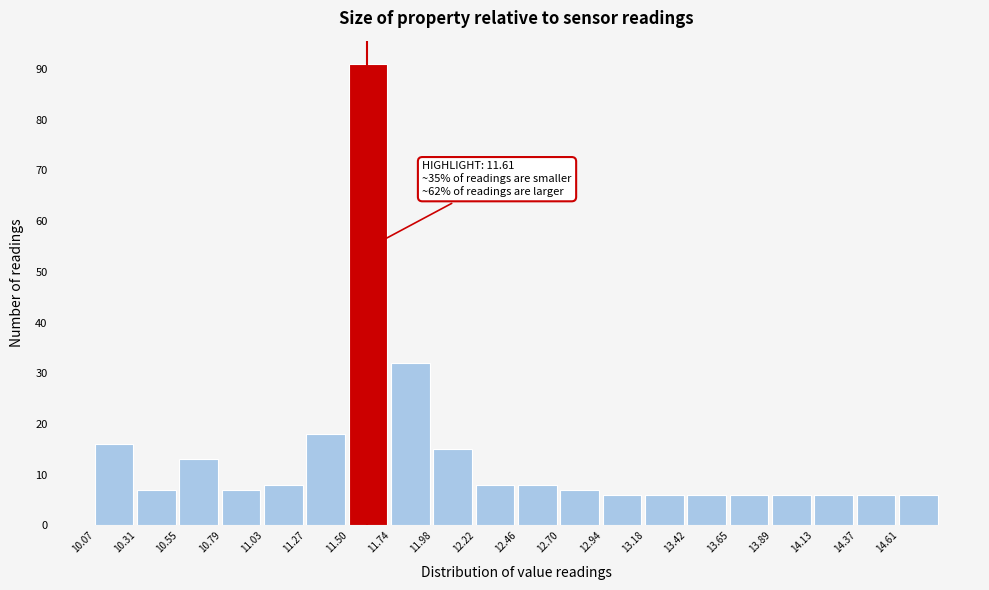

Over which range of the x-axis is the bar tallest?

11.50 to 11.75